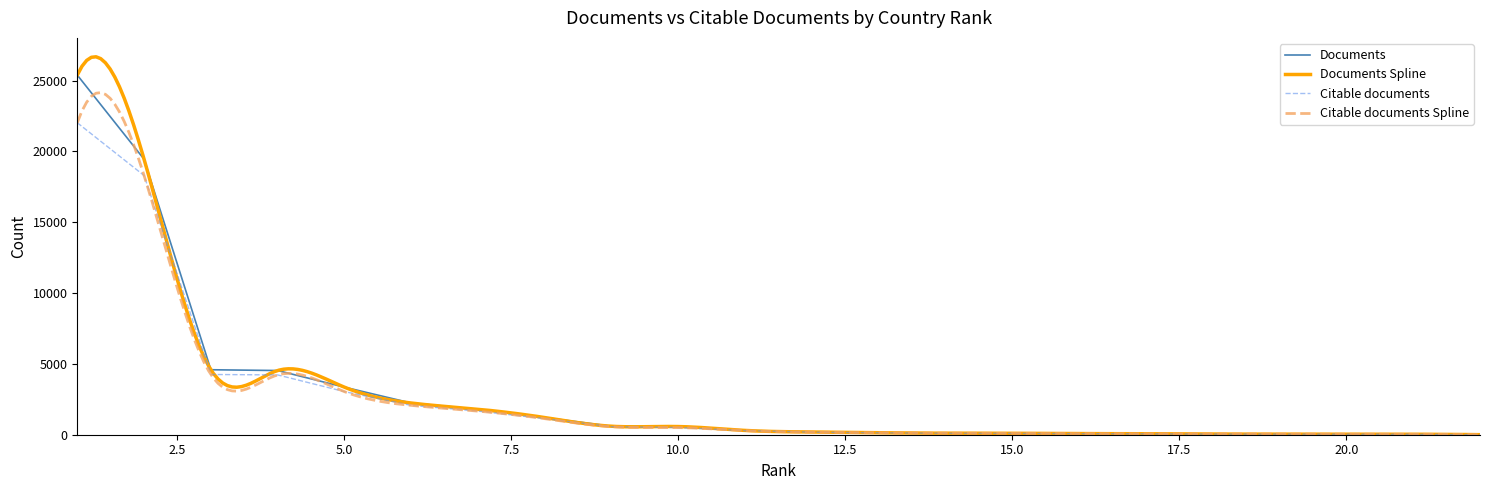

How many categories are shown in the chart?

22